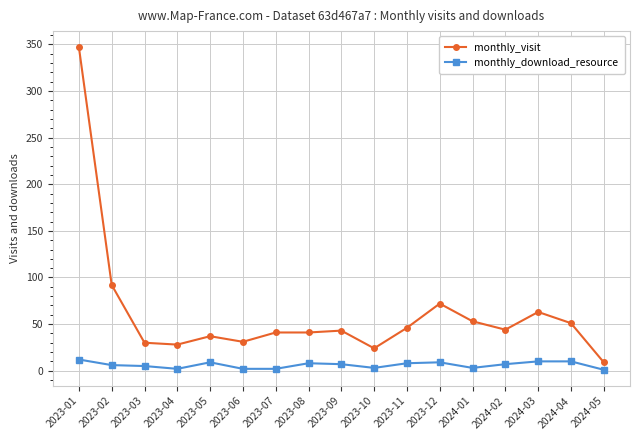

Read the monthly_visit value at 2023-06.

31